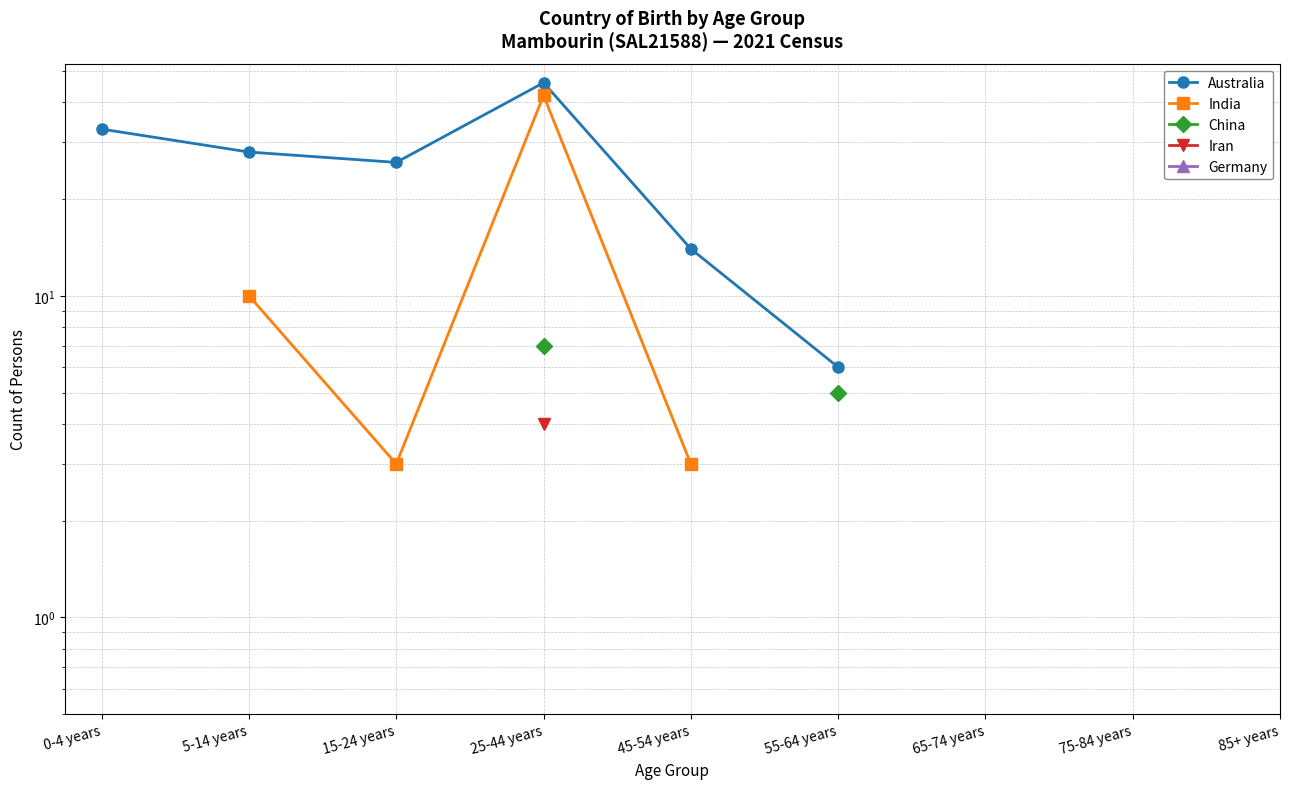

The value of Australia at 15-24 years is 14.8. True or false?

False